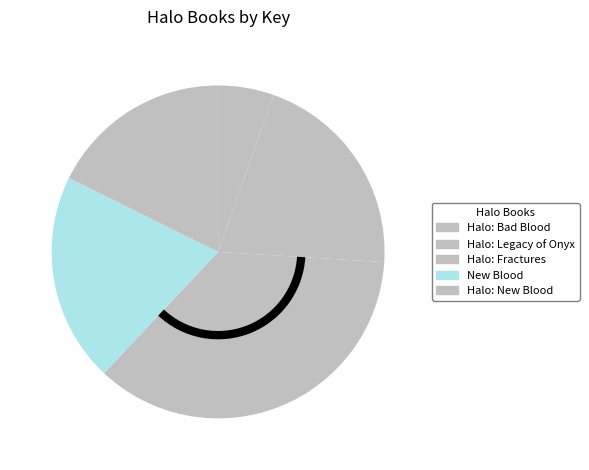

To the nearest percent, what percentage of the pie is Halo: Bad Blood?

5%